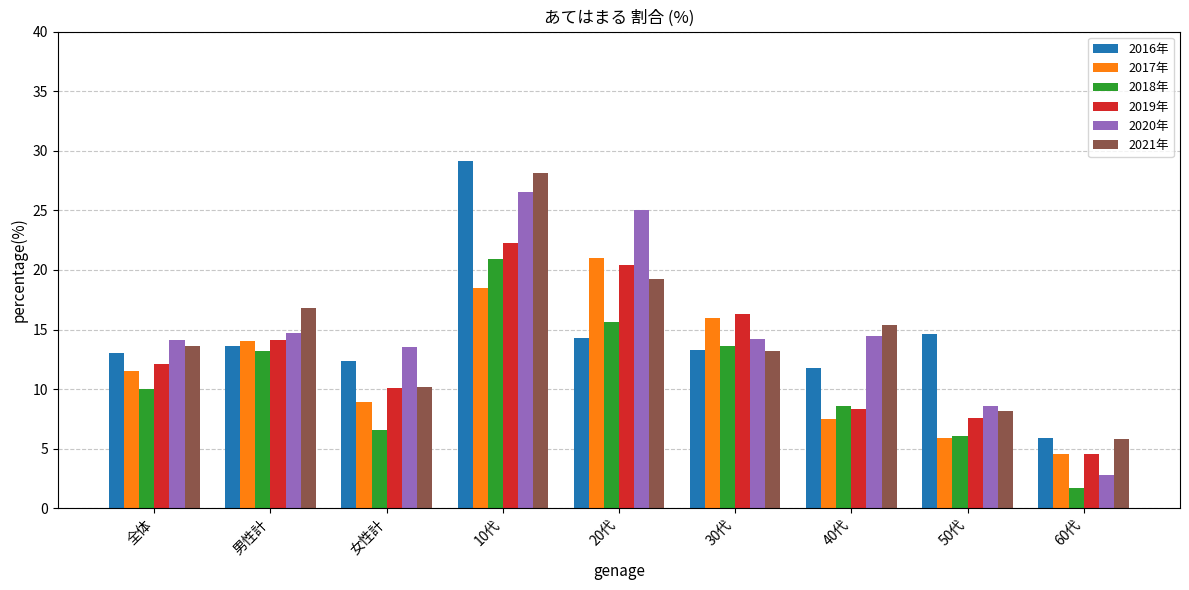

How many values in the 2021年 series are below 13?

3